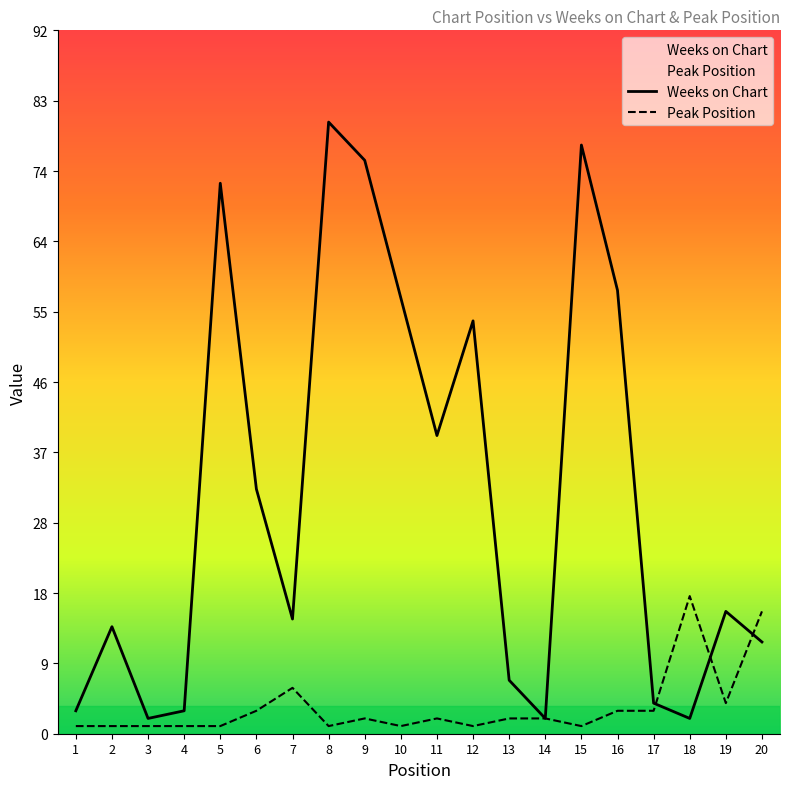

Reading right to left, list all the values displayed in this chart.

Weeks on Chart: 12	16	2	4	58	77	2	7	54	39	57	75	80	15	32	72	3	2	14	3
Peak Position: 16	4	18	3	3	1	2	2	1	2	1	2	1	6	3	1	1	1	1	1